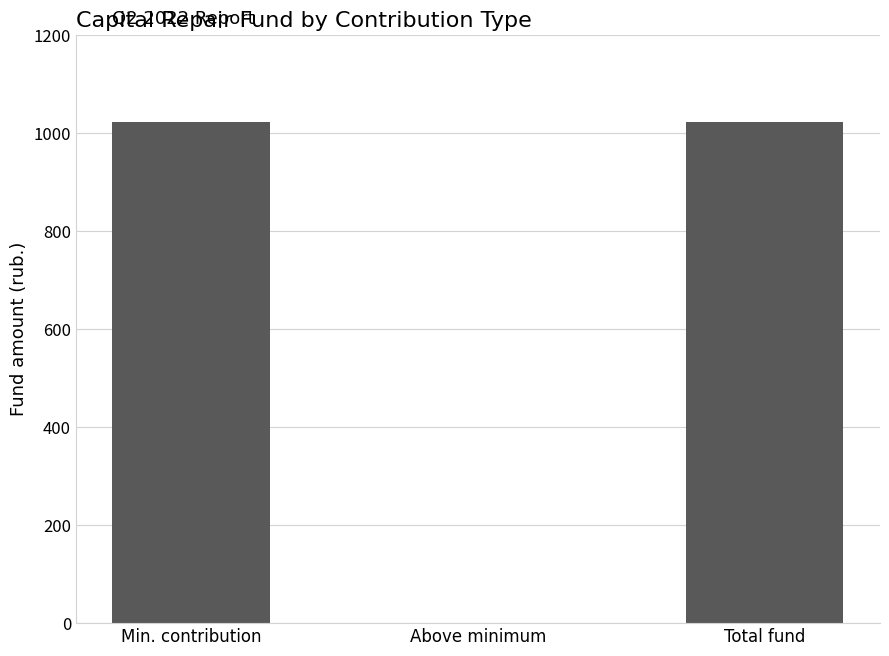

Approximately how many times larger is the value at Min. contribution compared to Total fund?

1.0